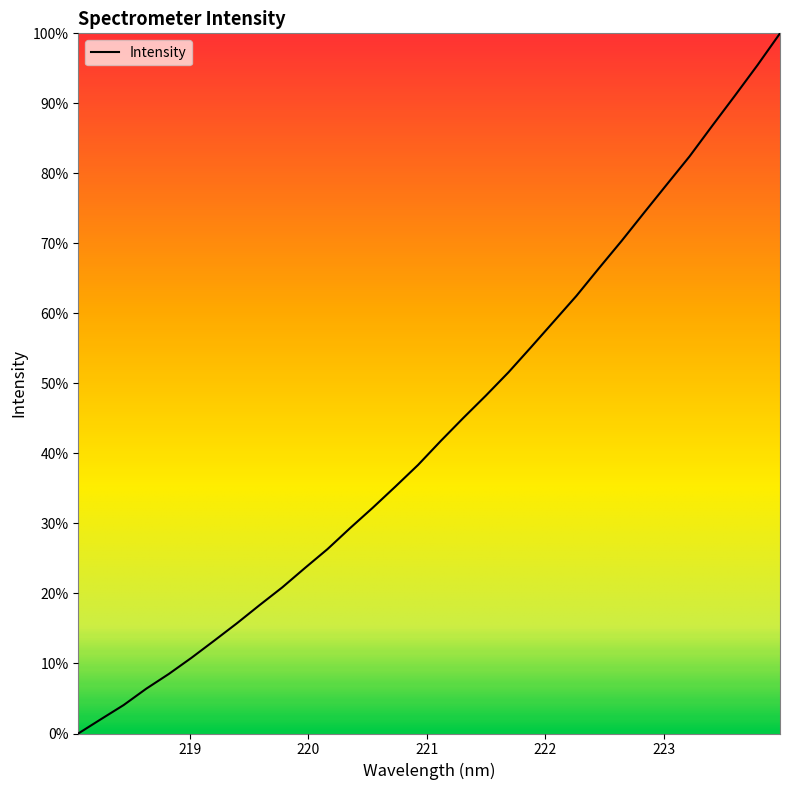

What is the greatest value displayed?

100.0